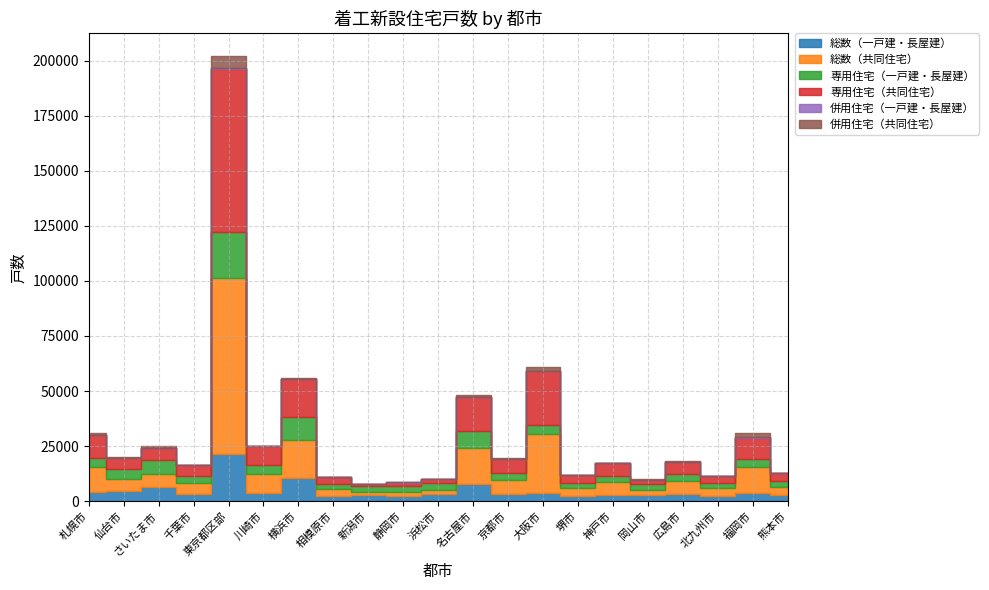

How many lines are shown in the chart?

6